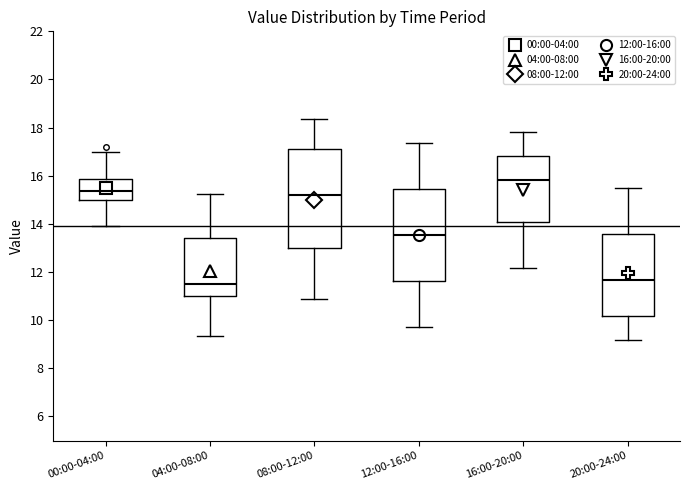

Reading left to right, transcribe this box plot: for each box, give where its median line is, the range the box spans, and where its two whiskers end, as read against the y-axis. The values are not printed on the chart, so give them approximately, as read against the axis.

00:00-04:00: median 15.4, box 15.0 to 15.8, whiskers 14.0 to 17.0
04:00-08:00: median 11.6, box 11.0 to 13.4, whiskers 9.4 to 15.2
08:00-12:00: median 15.2, box 13.0 to 17.2, whiskers 11.0 to 18.4
12:00-16:00: median 13.6, box 11.6 to 15.4, whiskers 9.8 to 17.4
16:00-20:00: median 15.8, box 14.0 to 16.8, whiskers 12.2 to 17.8
20:00-24:00: median 11.6, box 10.2 to 13.6, whiskers 9.2 to 15.6